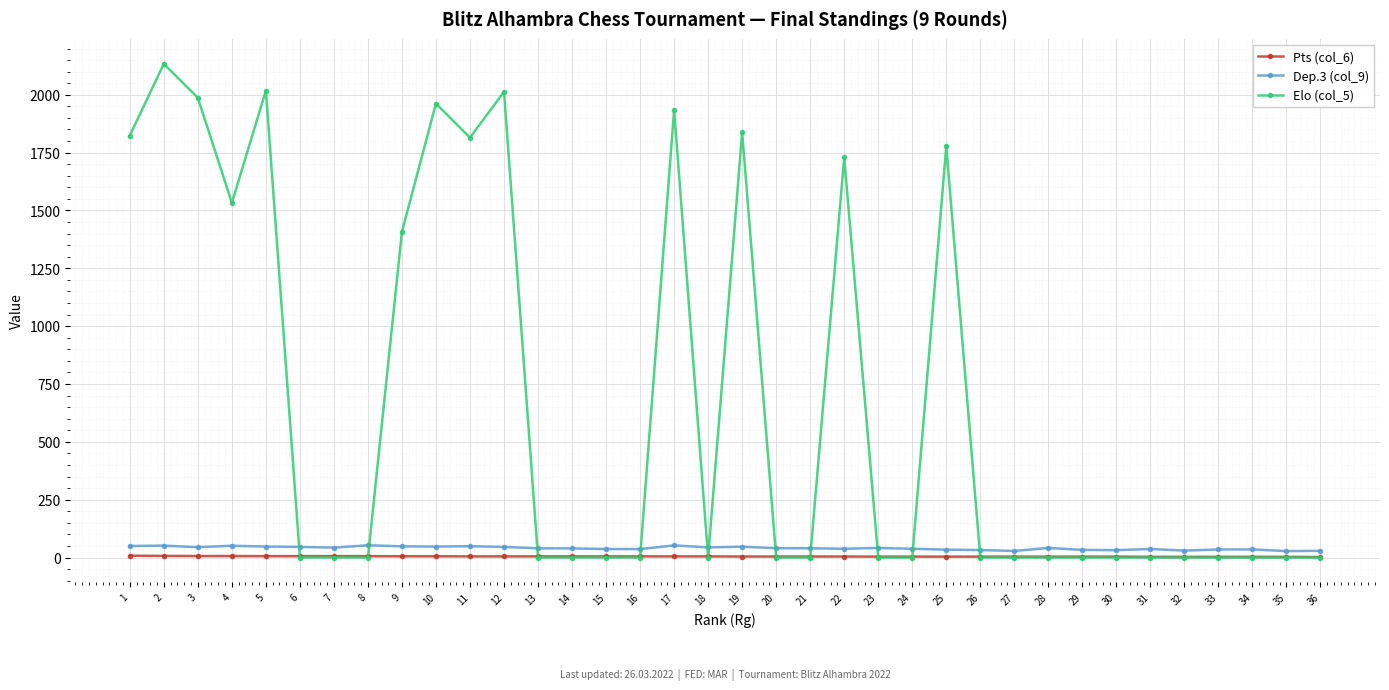

What is the maximum value for Dep.3 (col_9)?

53.0